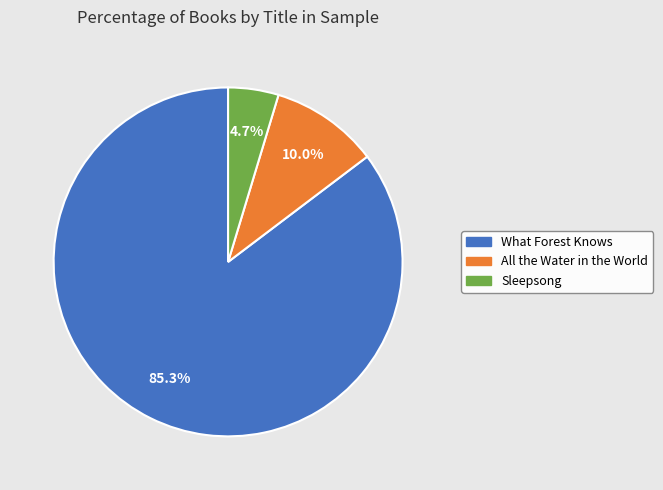

Does What Forest Knows account for over 50% of the chart?

Yes